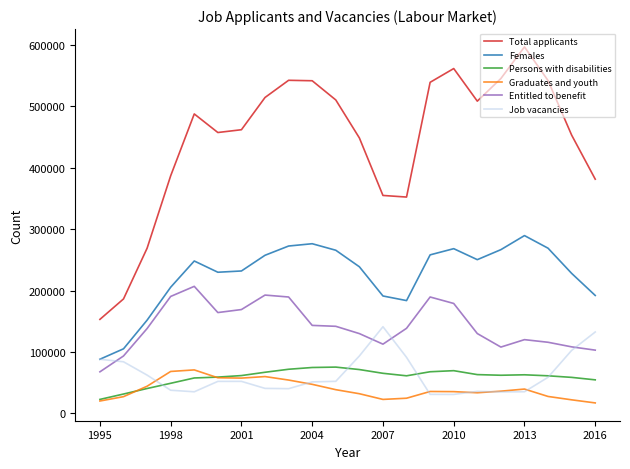

What is the greatest value displayed?

596833